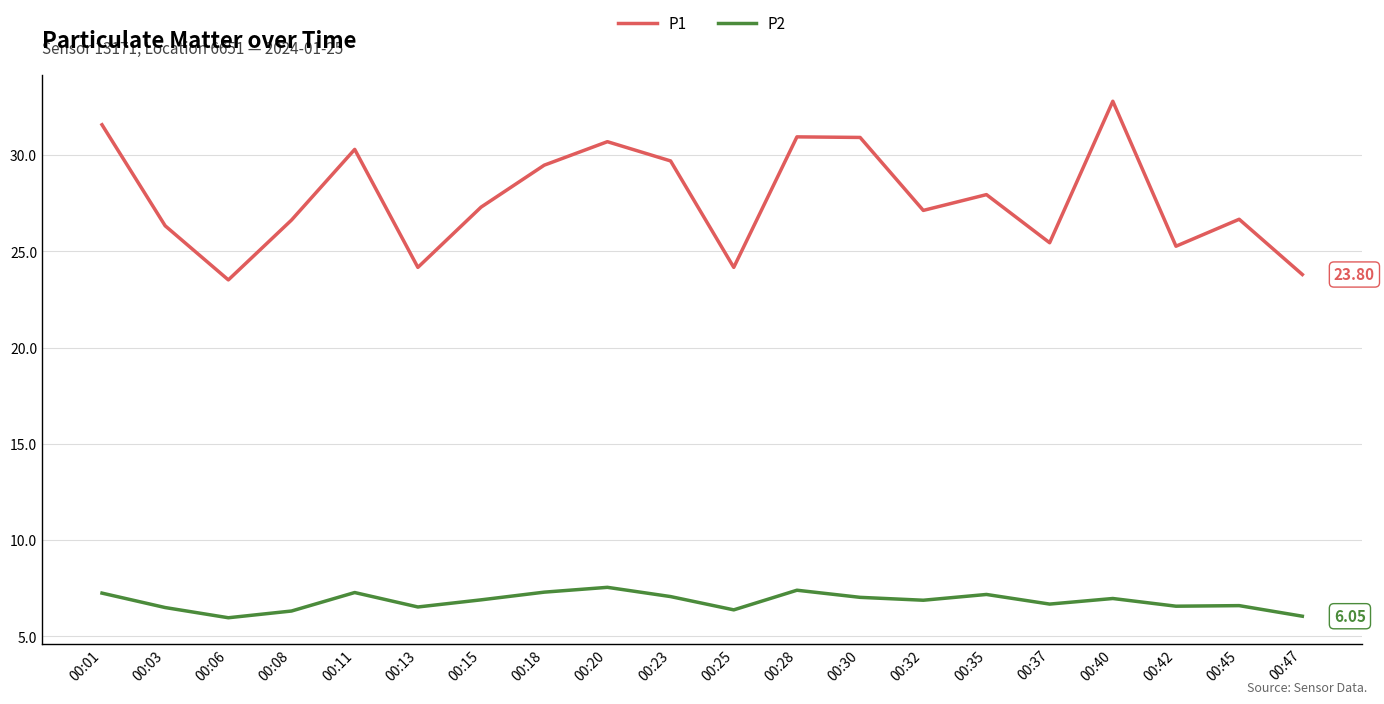

Which series has the largest range (max minus min)?

P1